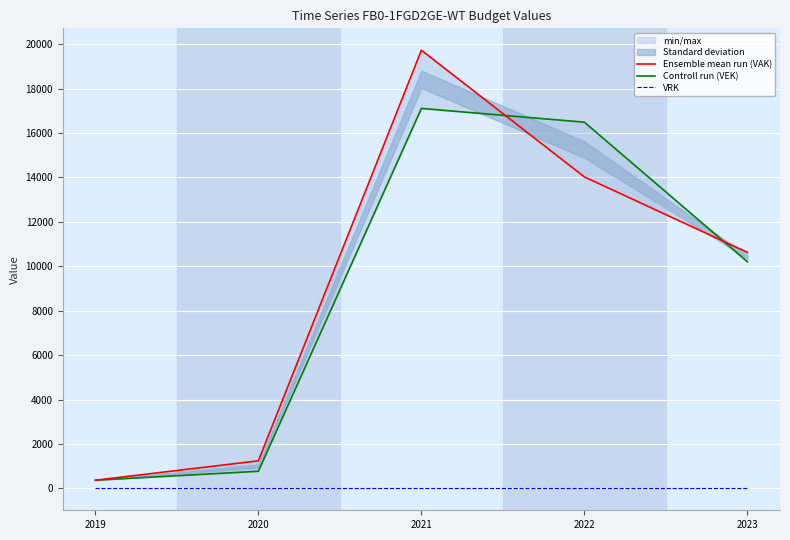

Which series has the largest total across all categories?

Ensemble mean run (VAK)